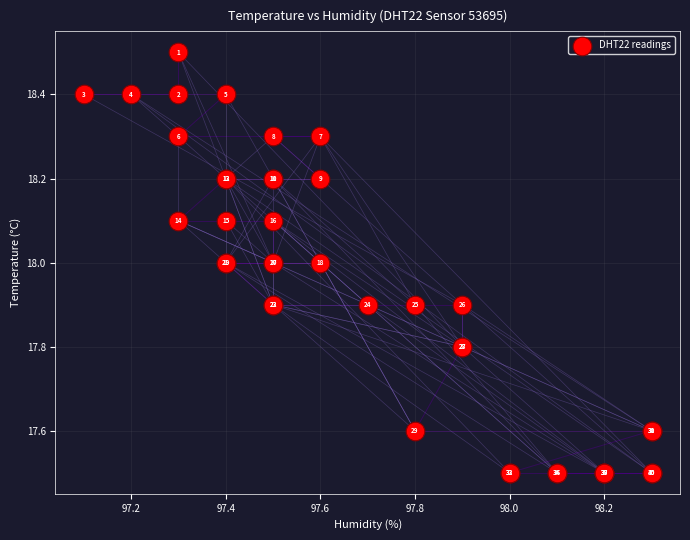

What Y value in the scatter plot is closest to 18?

18.0